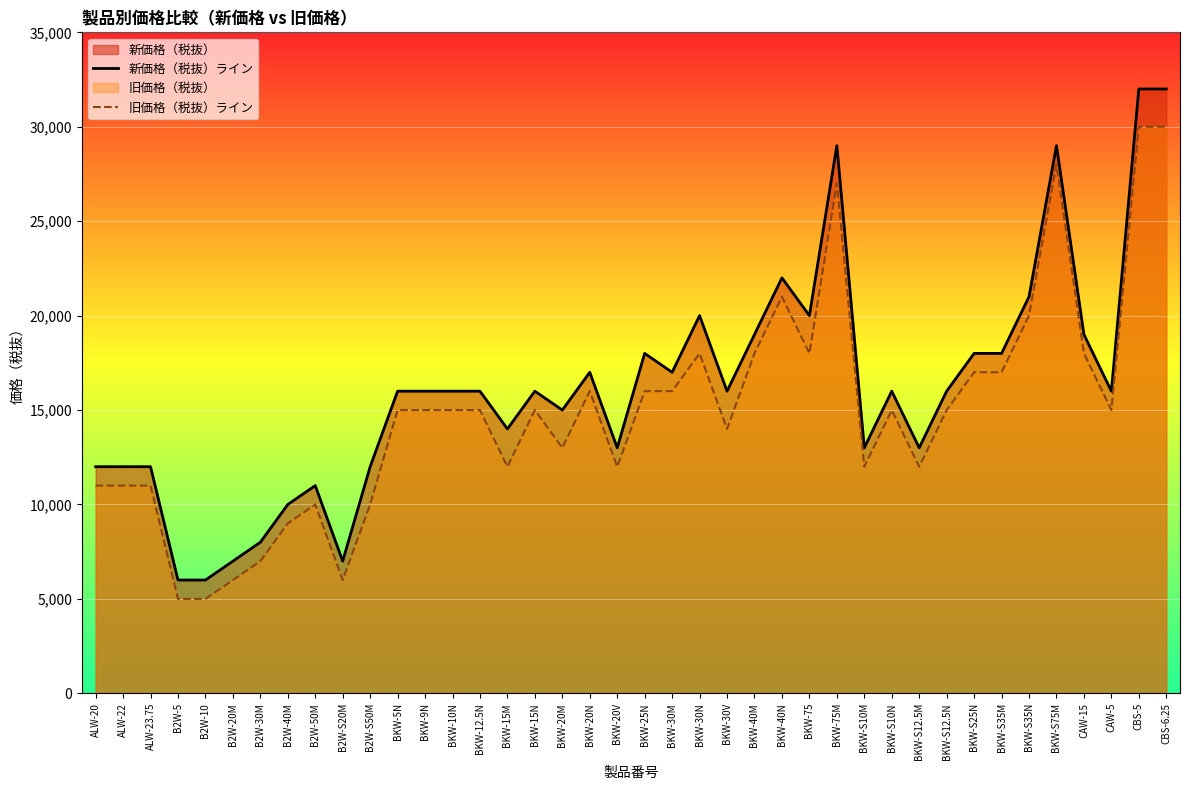

Which series has the widest spread of values?

新価格（税抜）ライン